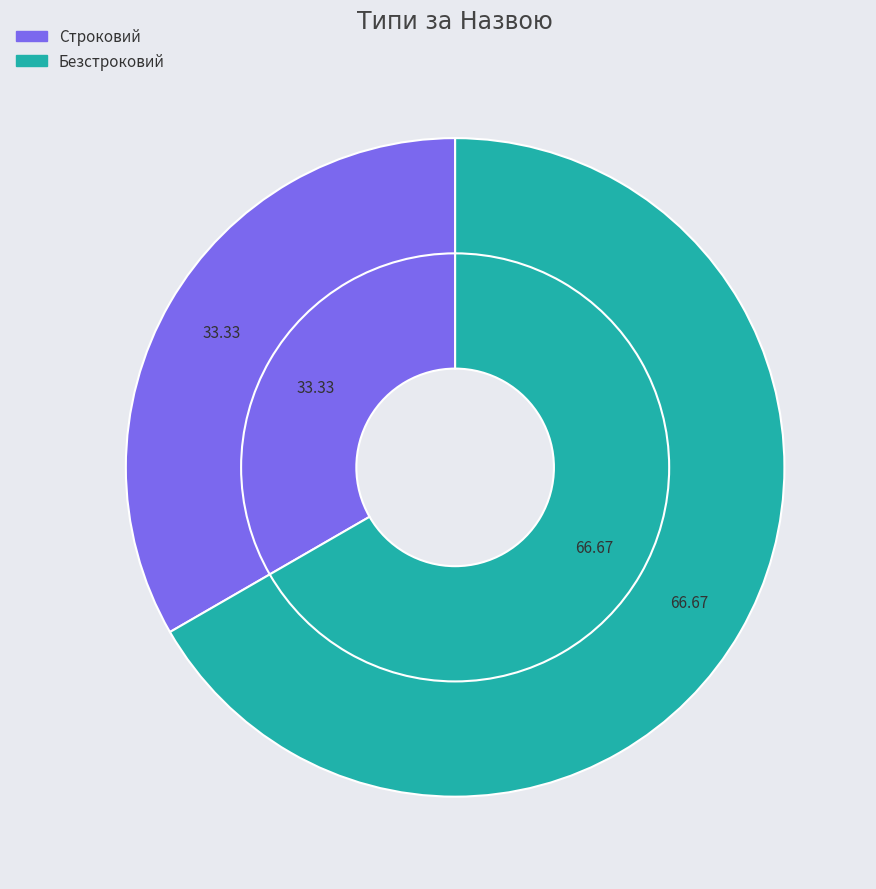

How many slices are in this pie chart?

2